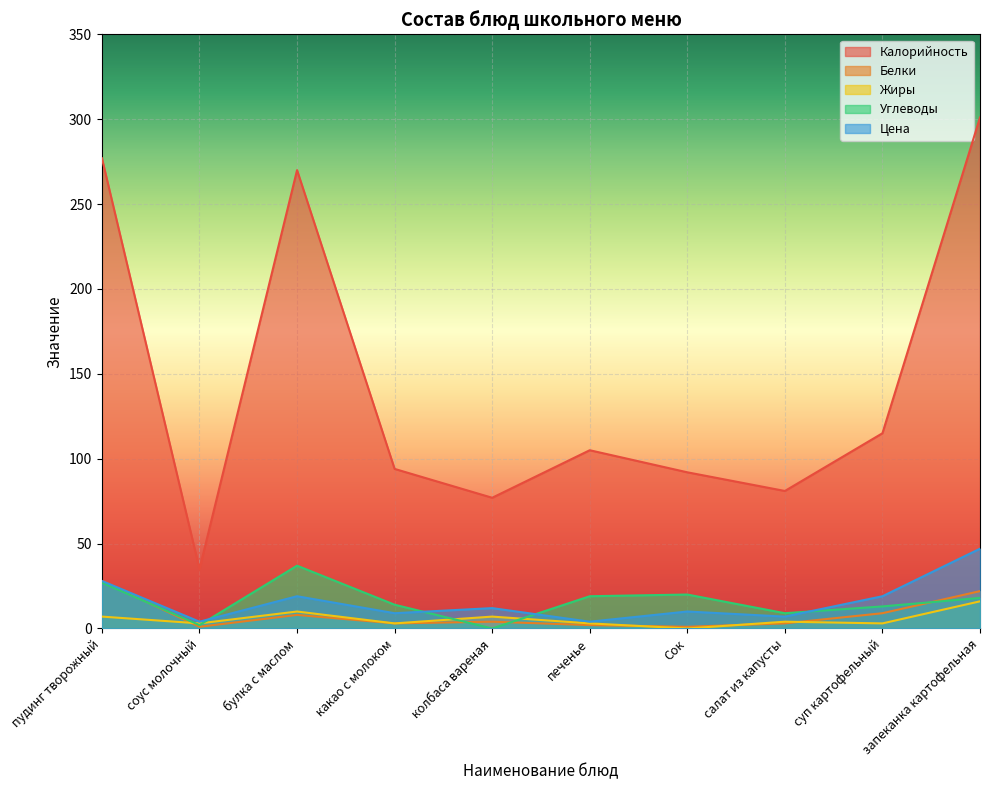

Is it true that Углеводы equals 13 at суп картофельный?

True